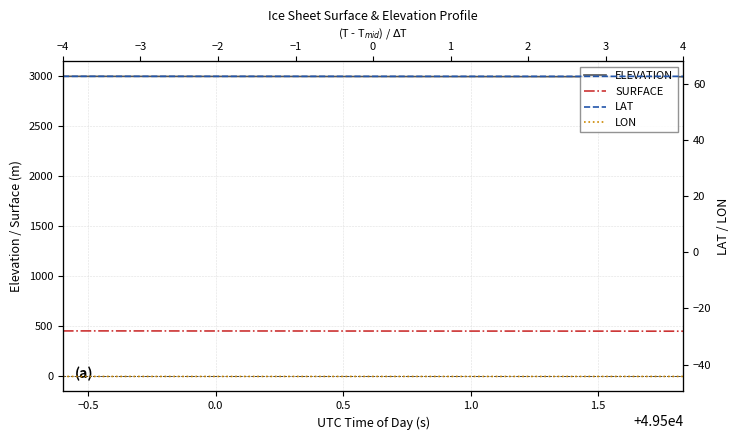

Is this an area chart (filled region under the line)?

No